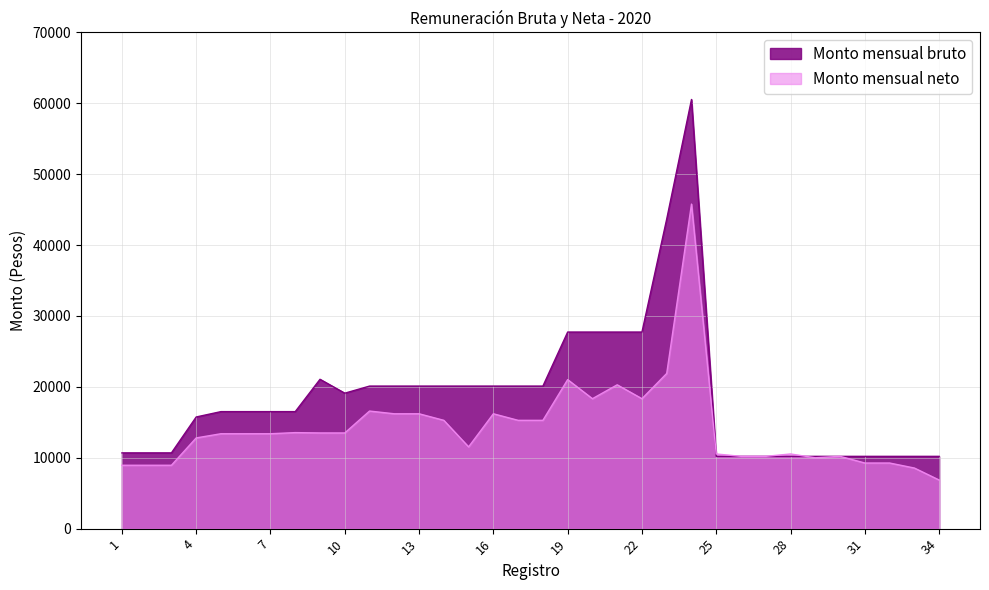

The Monto mensual bruto series shows 47062 at 19. True or false?

False